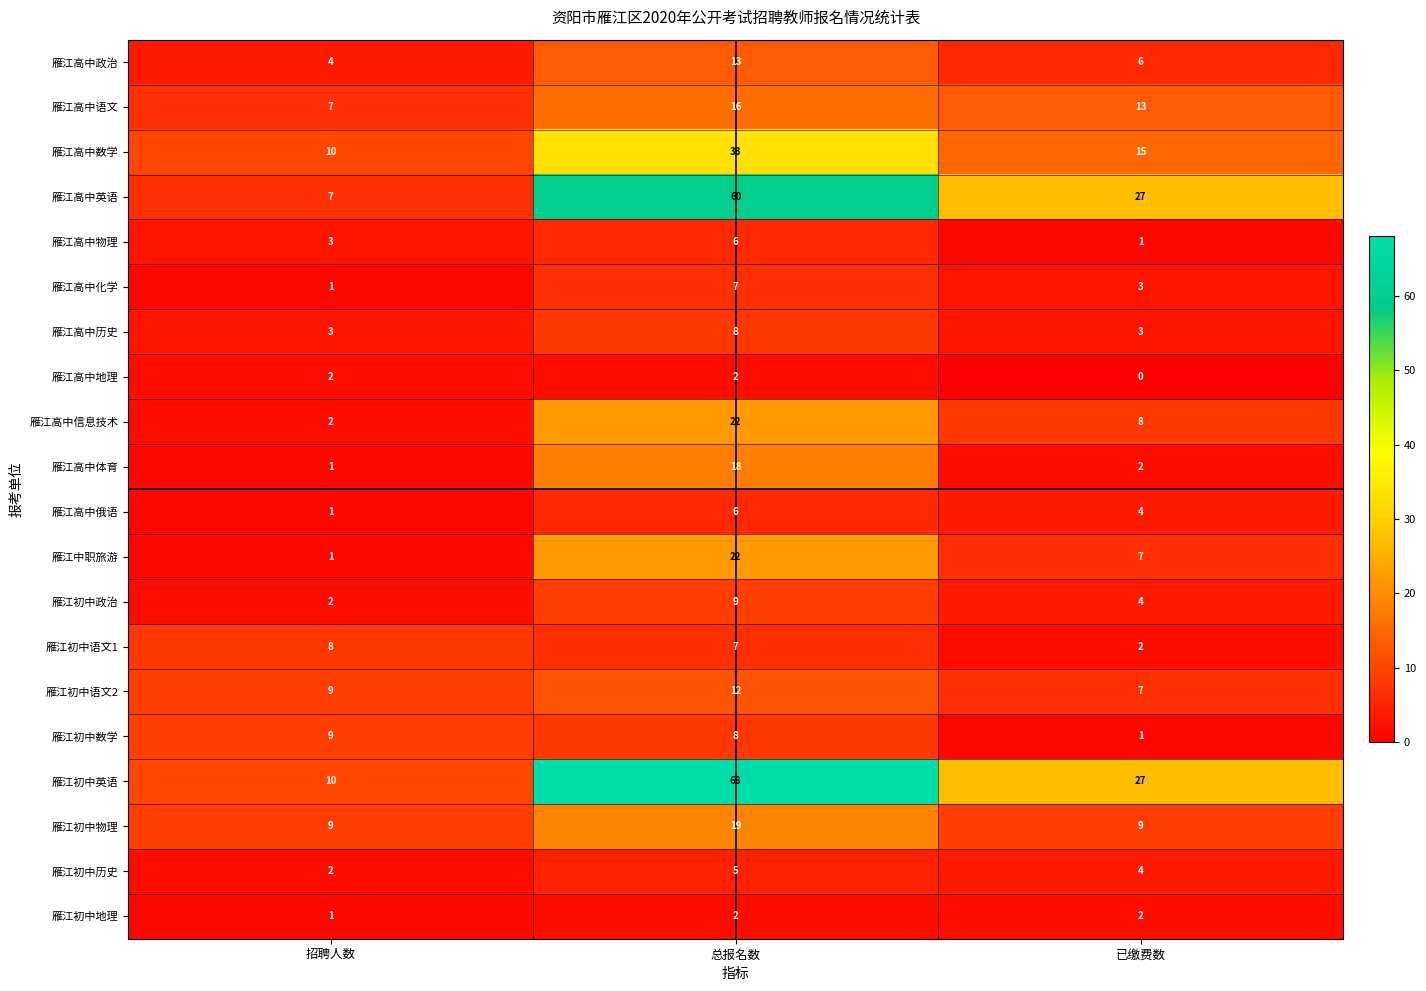

What is the difference between the maximum and minimum values in the 雁江高中俄语 series?

5